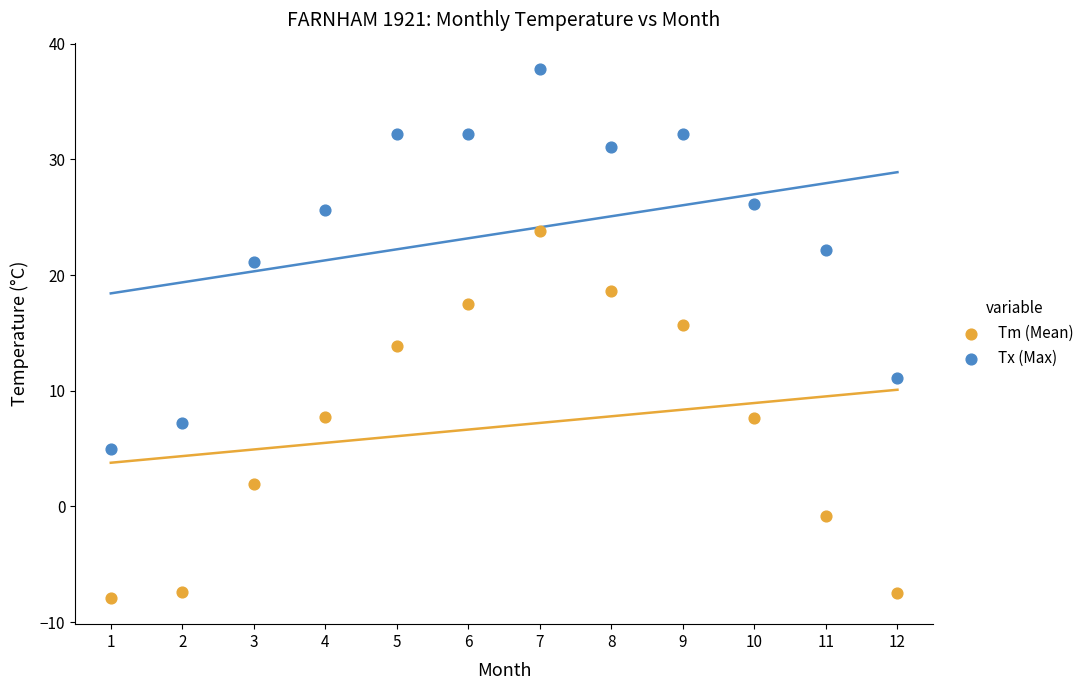

Which series reaches the minimum Y coordinate?

Tm (Mean)